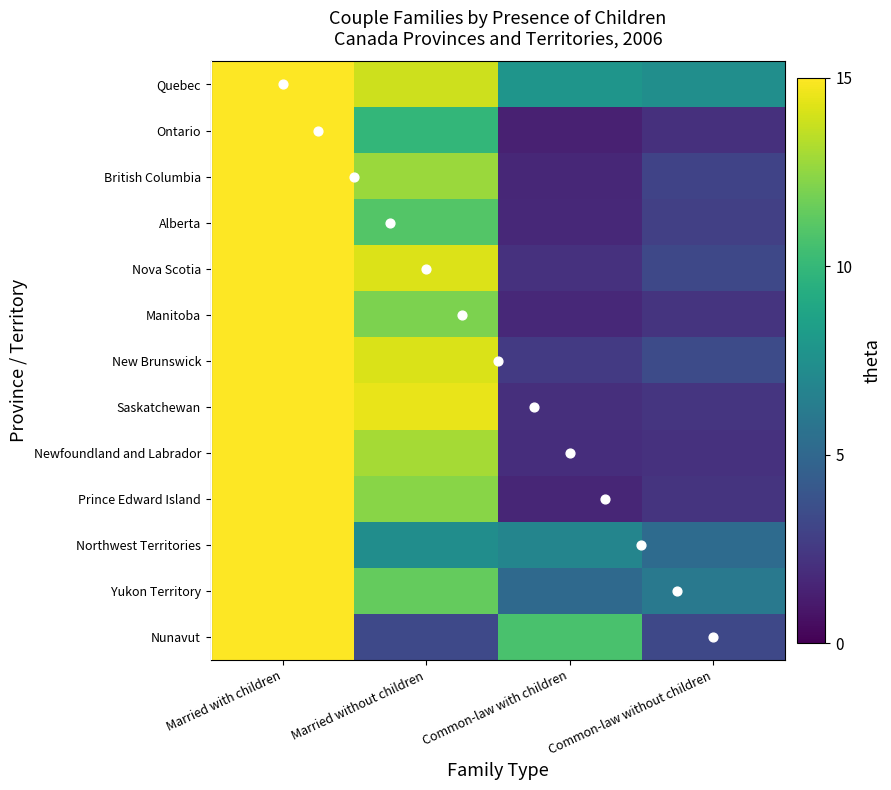

What is the total value across all series at Common-law with children?

47.3